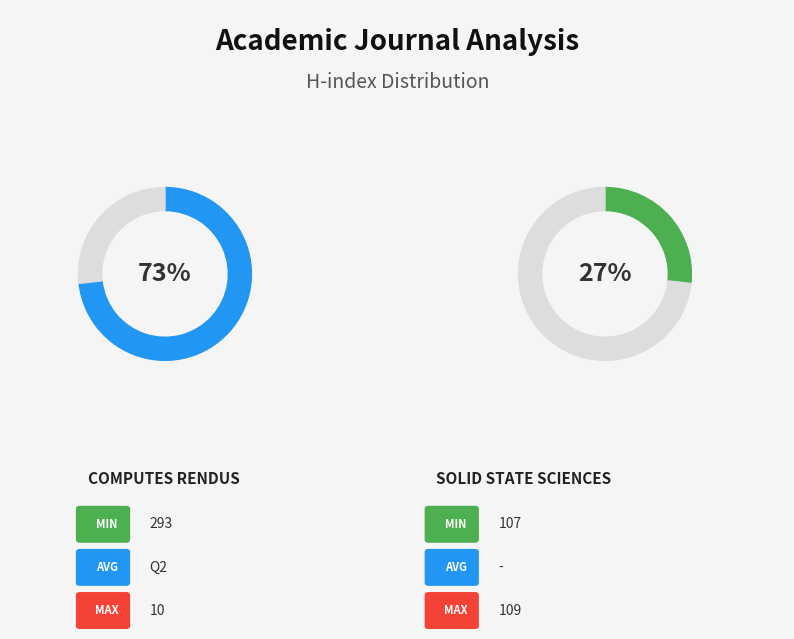

Which category has the smallest portion of the pie?

Solid State Sciences